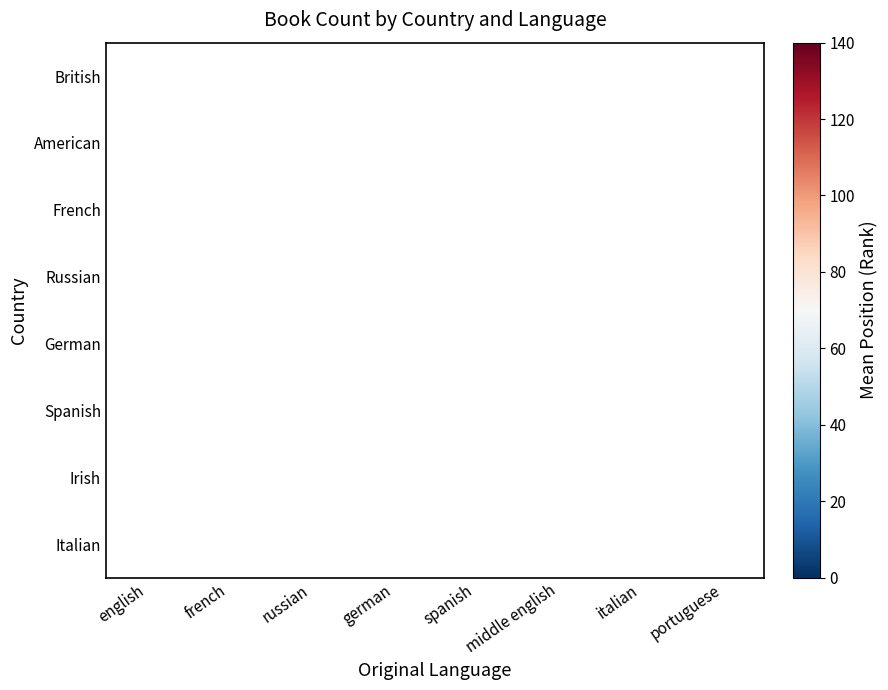

At how many categories does at least one series exceed 114?

3